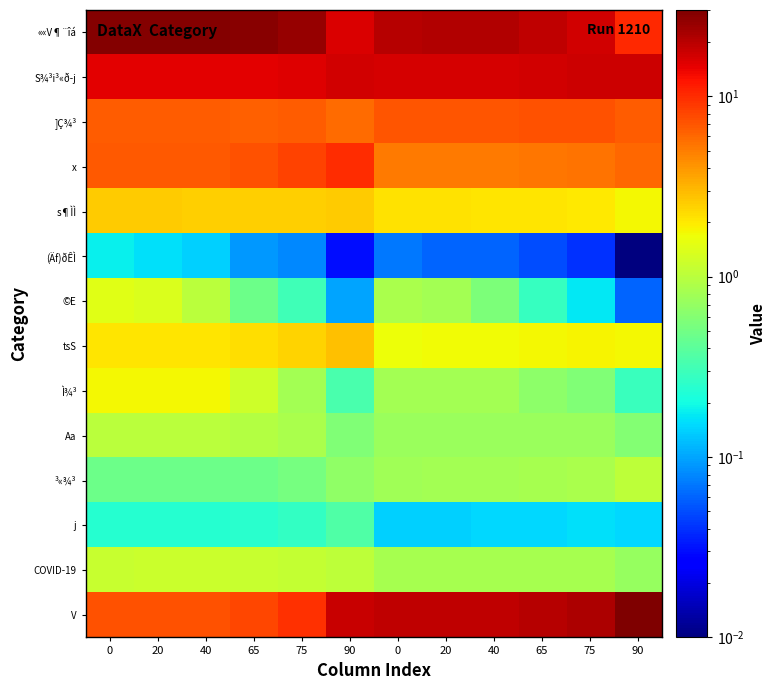

What is the greatest value displayed?

30.1